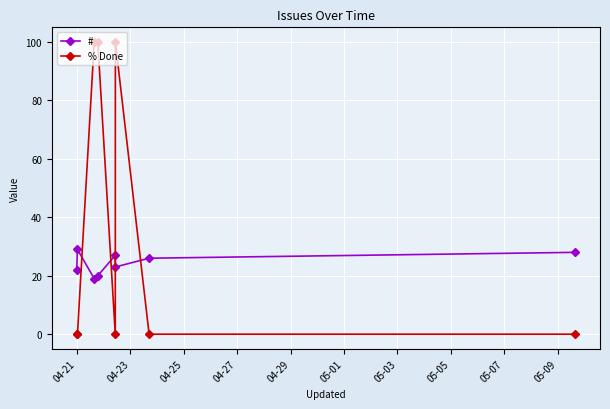

At how many categories does at least one series exceed 47?

3